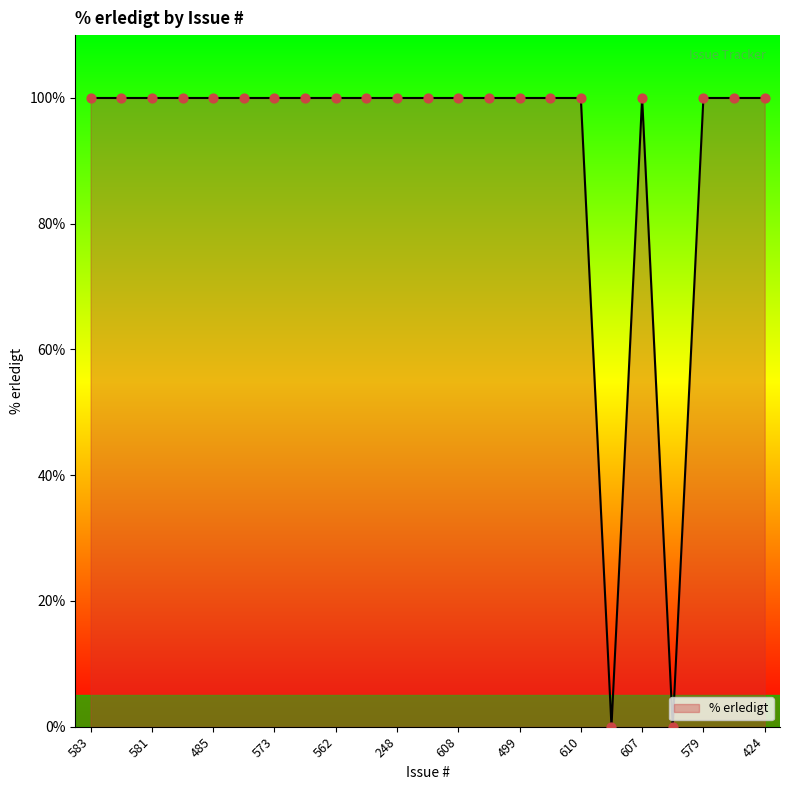

What is the greatest value displayed?

100